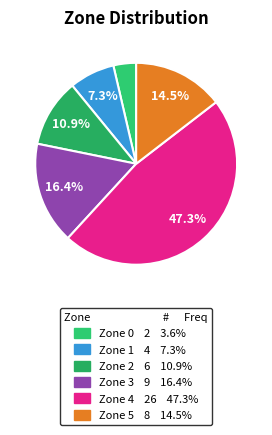

Count the number of slices in the pie.

6